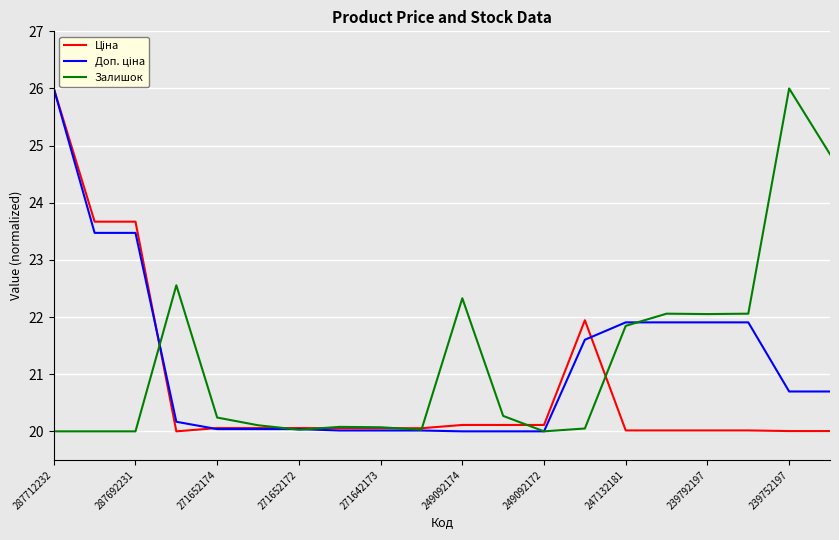

Does the chart have visible grid lines?

Yes